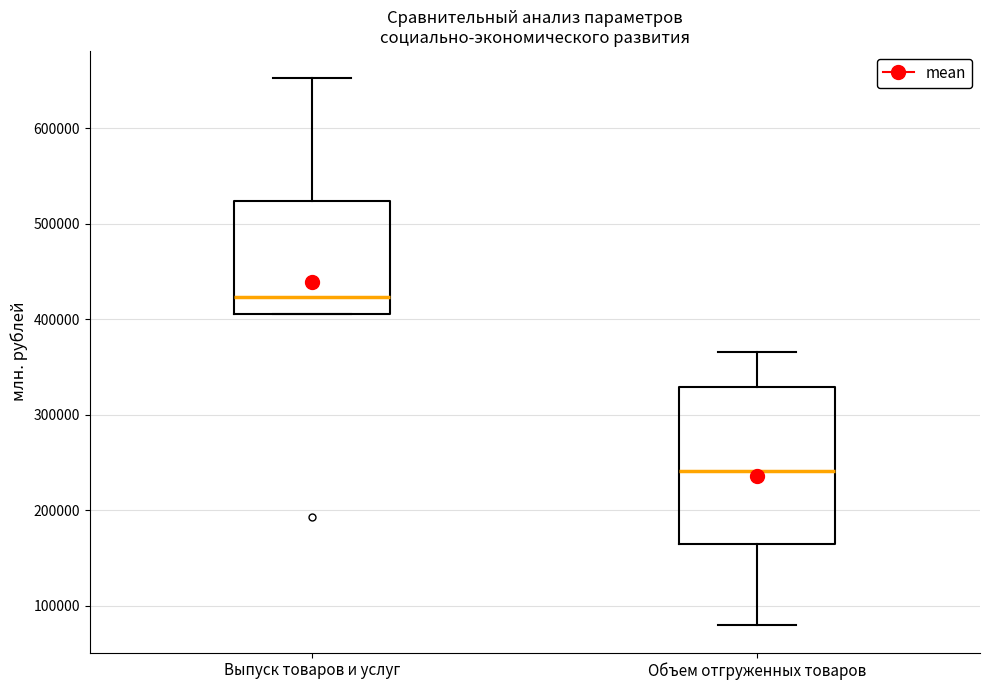

Which box's median line is the lowest?

Объем отгруженных товаров